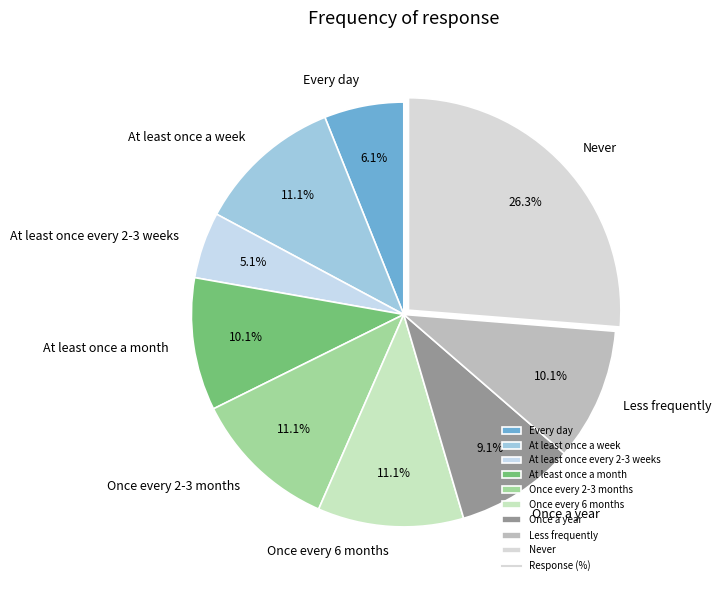

To the nearest percent, what is the average slice percentage?

11%